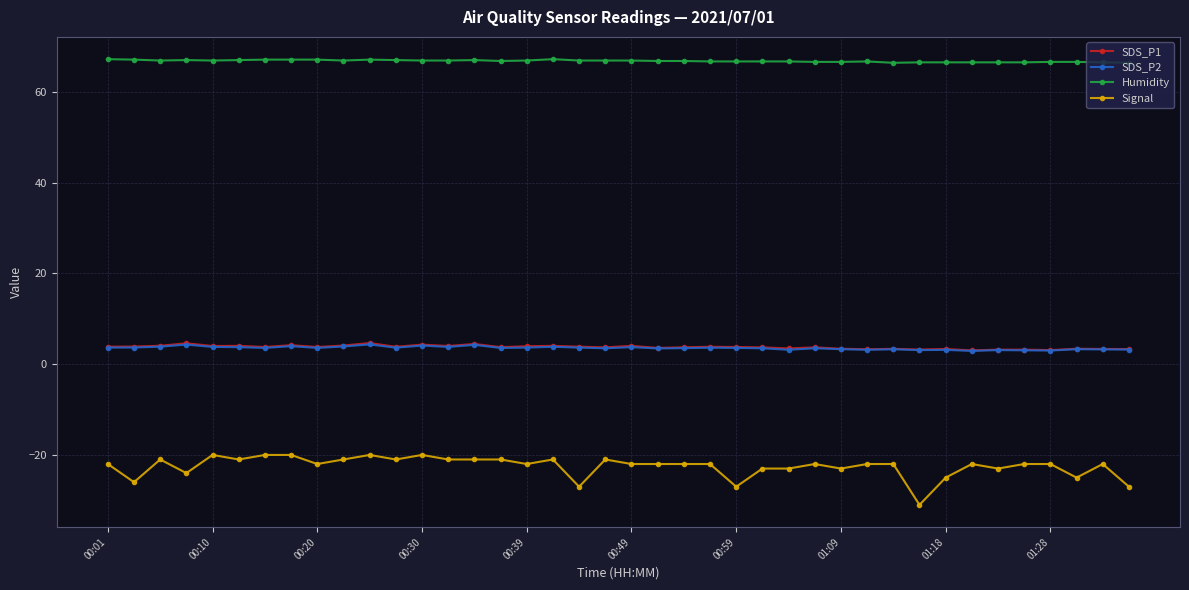

True or false: SDS_P1 has more than 0 interior local peaks.

True